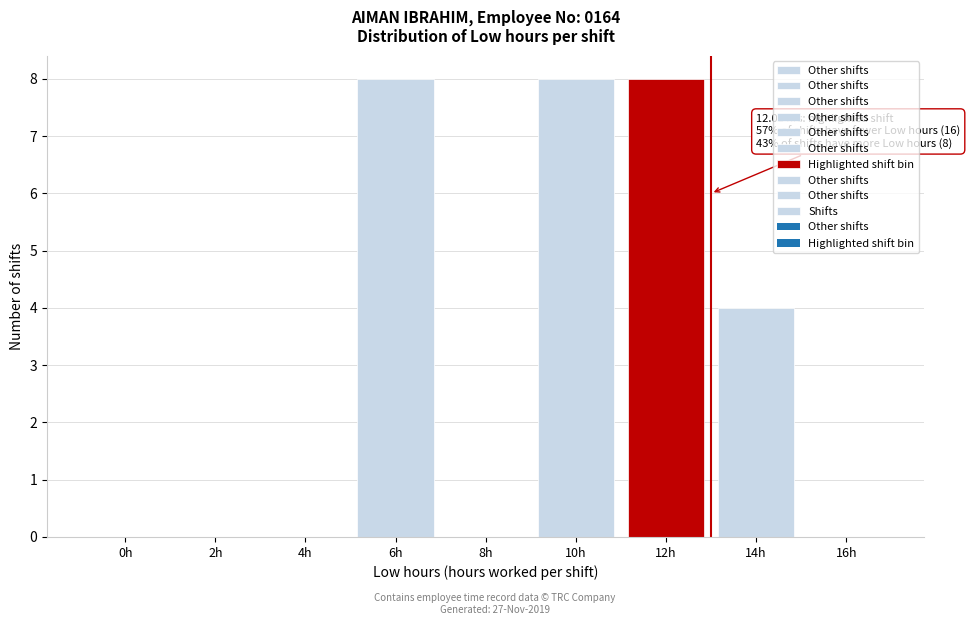

Reading right to left, list all the values displayed in this chart.

16h=0	14h=4	12h=8	10h=8	8h=0	6h=8	4h=0	2h=0	0h=0